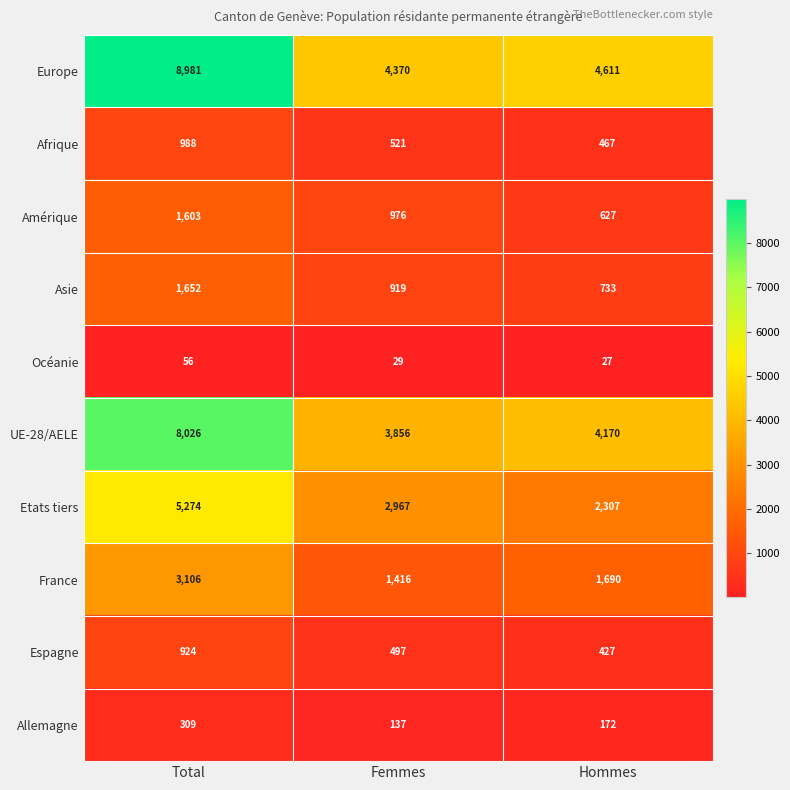

Between Femmes and Hommes, which series saw the biggest shift?

Etats tiers